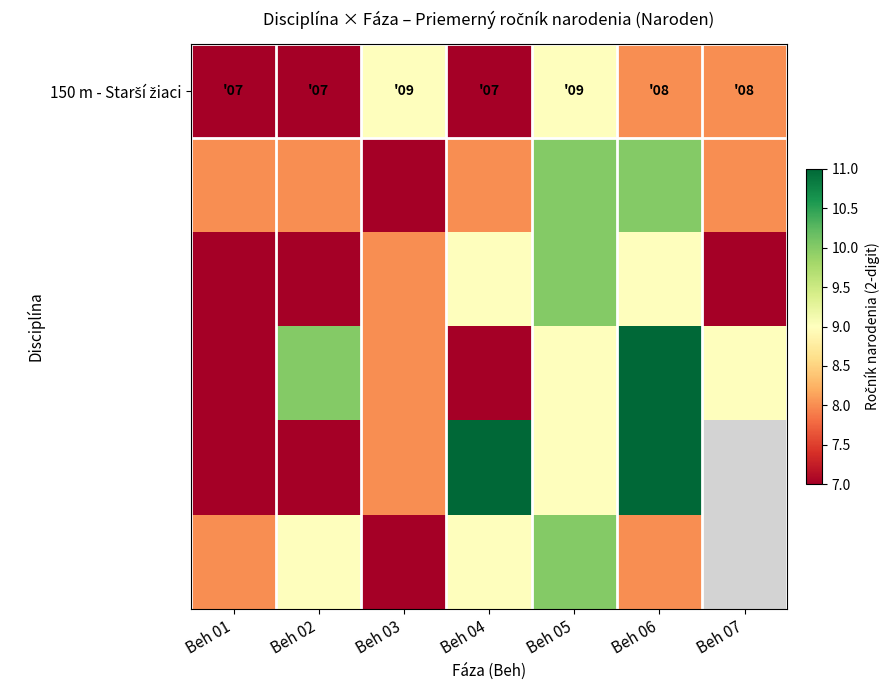

At how many categories does at least one series exceed 9?

4